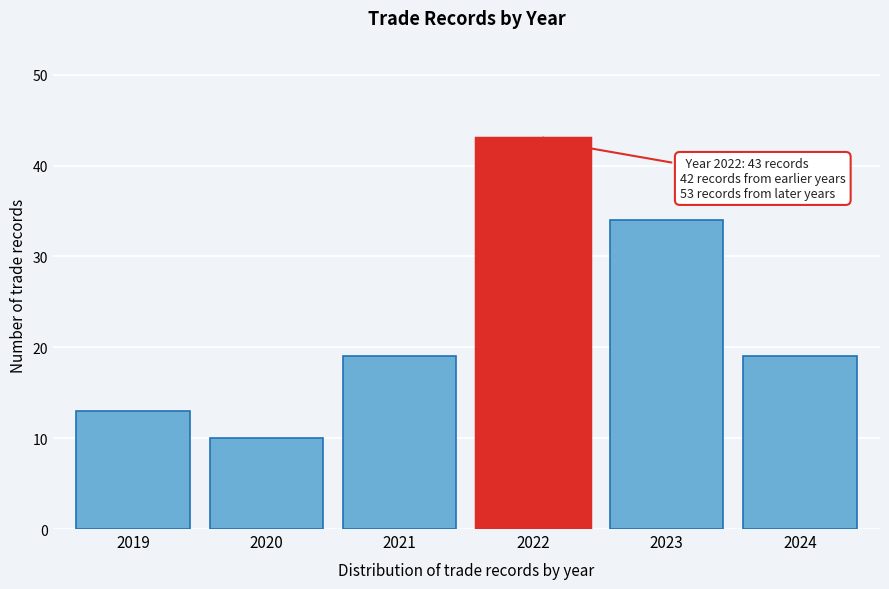

Reading right to left, what are all the values shown in this chart?

19	34	43	19	10	13